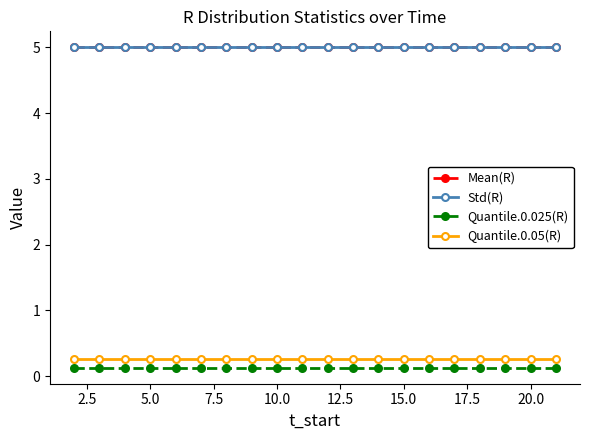

Does the chart have visible grid lines?

No